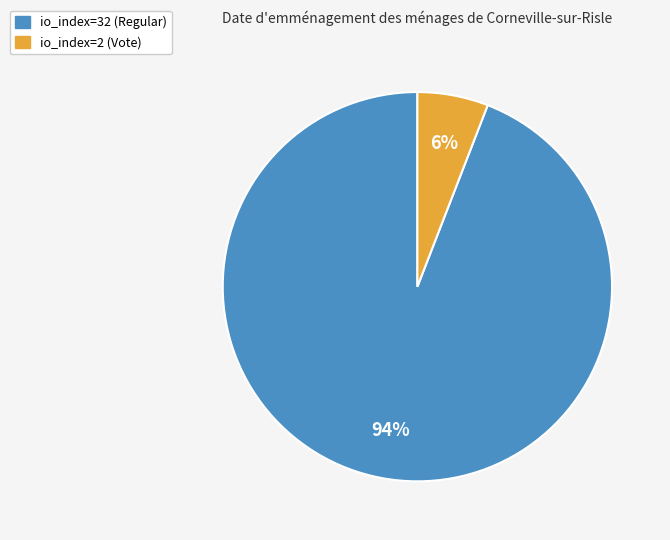

Which slice is the smallest?

io_index=2 (Vote)